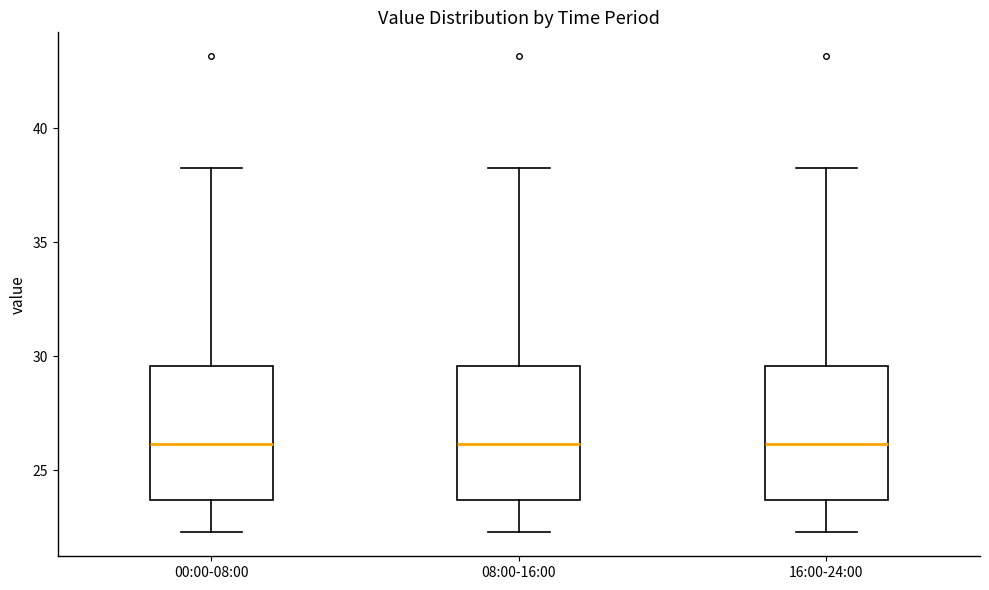

Reading left to right, read every box against the y-axis: the position of its median line, the range the box covers, and the ends of its whiskers. The values are not printed on the chart, so give them approximately, as read against the axis.

00:00-08:00: median 26.0, box 23.5 to 29.5, whiskers 22.5 to 38.5
08:00-16:00: median 26.0, box 23.5 to 29.5, whiskers 22.5 to 38.5
16:00-24:00: median 26.0, box 23.5 to 29.5, whiskers 22.5 to 38.5